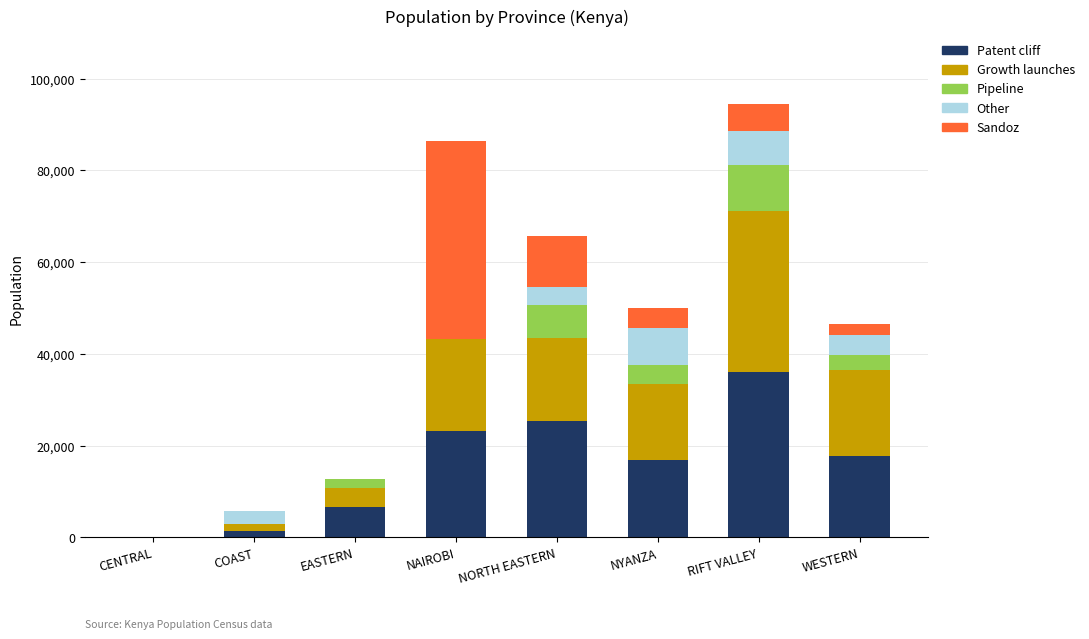

True or false: Patent cliff has a value of 4765 at WESTERN.

False